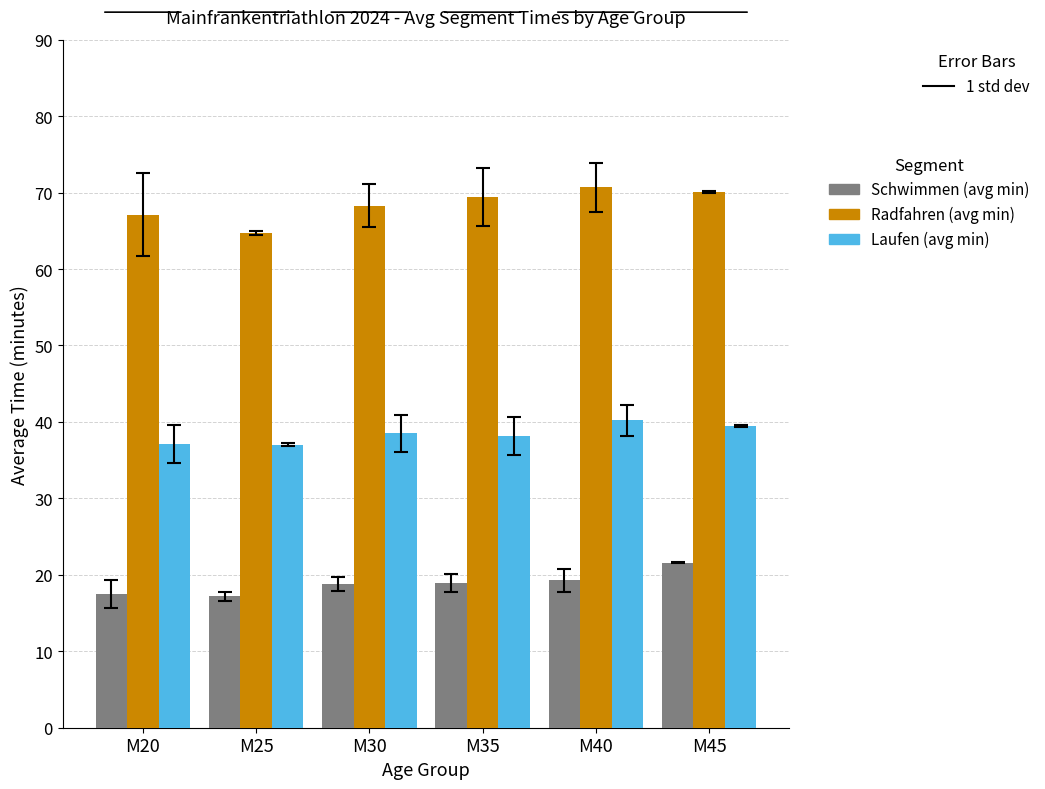

Are the bars horizontal?

No